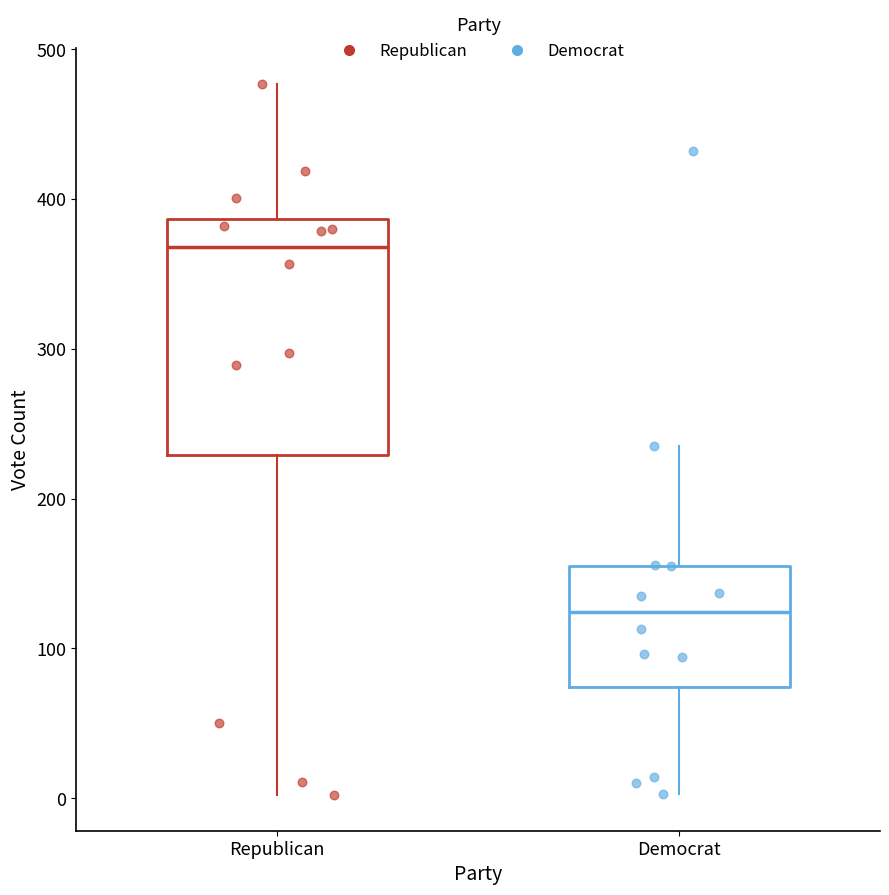

Which box is the tallest, from its lower edge to its upper edge?

Republican